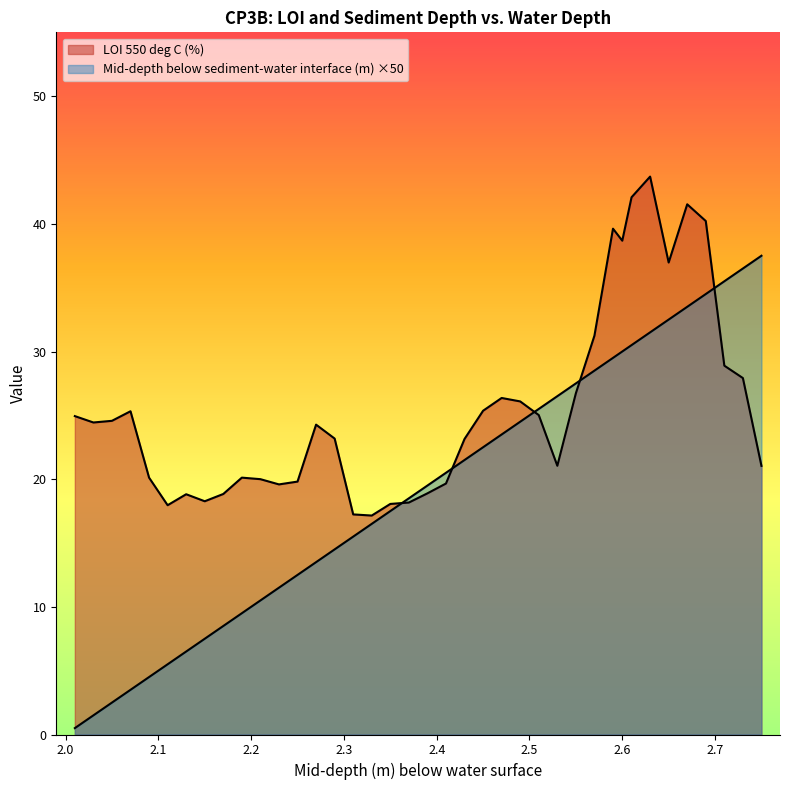

After their last crossing, which series has the higher values: LOI 550 deg C (%) or Mid-depth below sediment-water interface (m)?

Mid-depth below sediment-water interface (m)